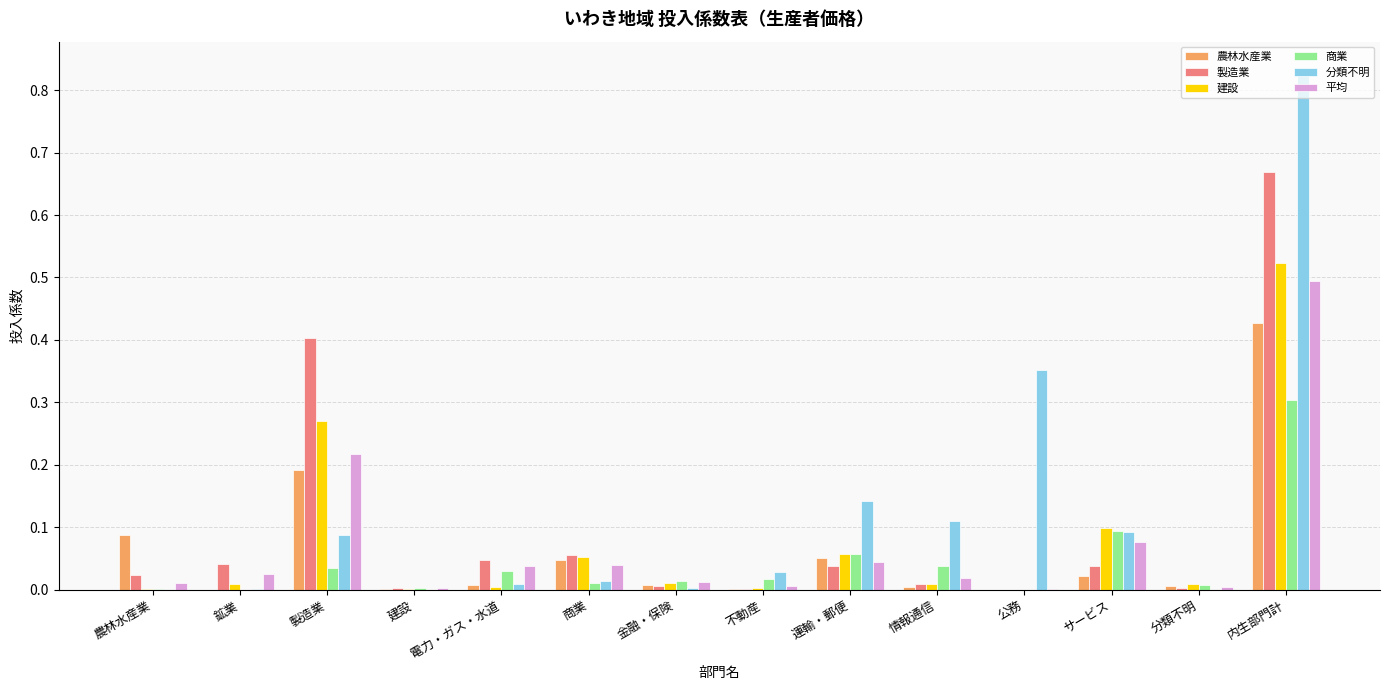

Which category has the highest value across all series?

内生部門計